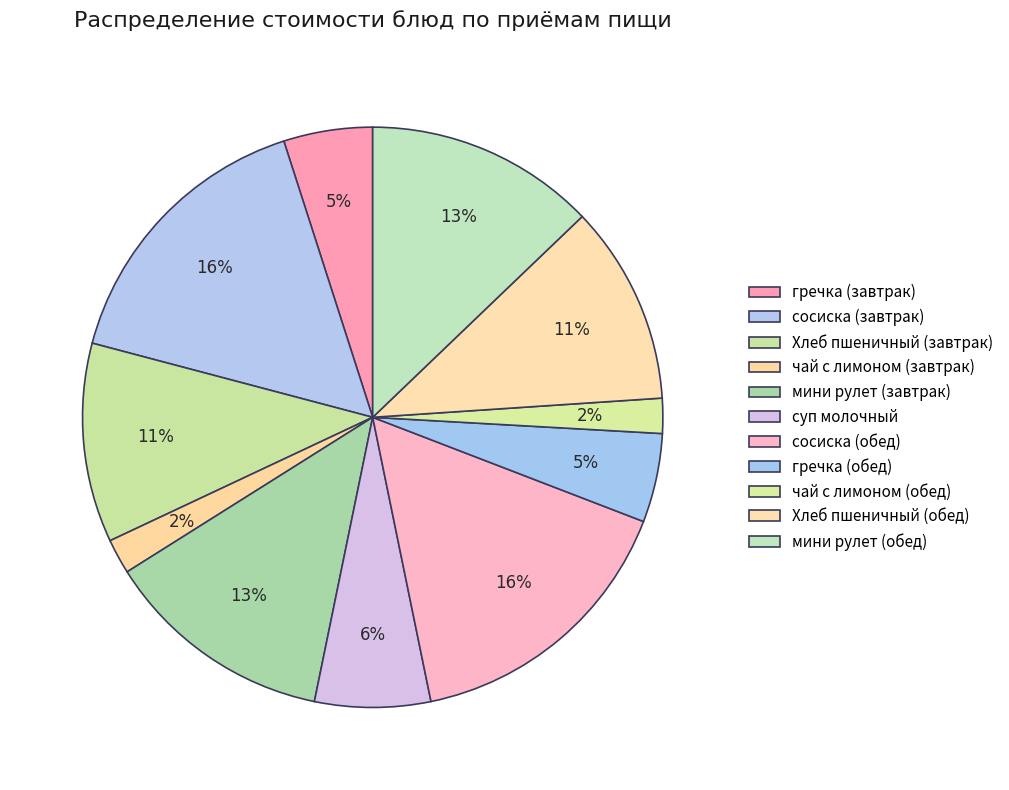

Which category has the smallest portion of the pie?

чай с лимоном (завтрак)